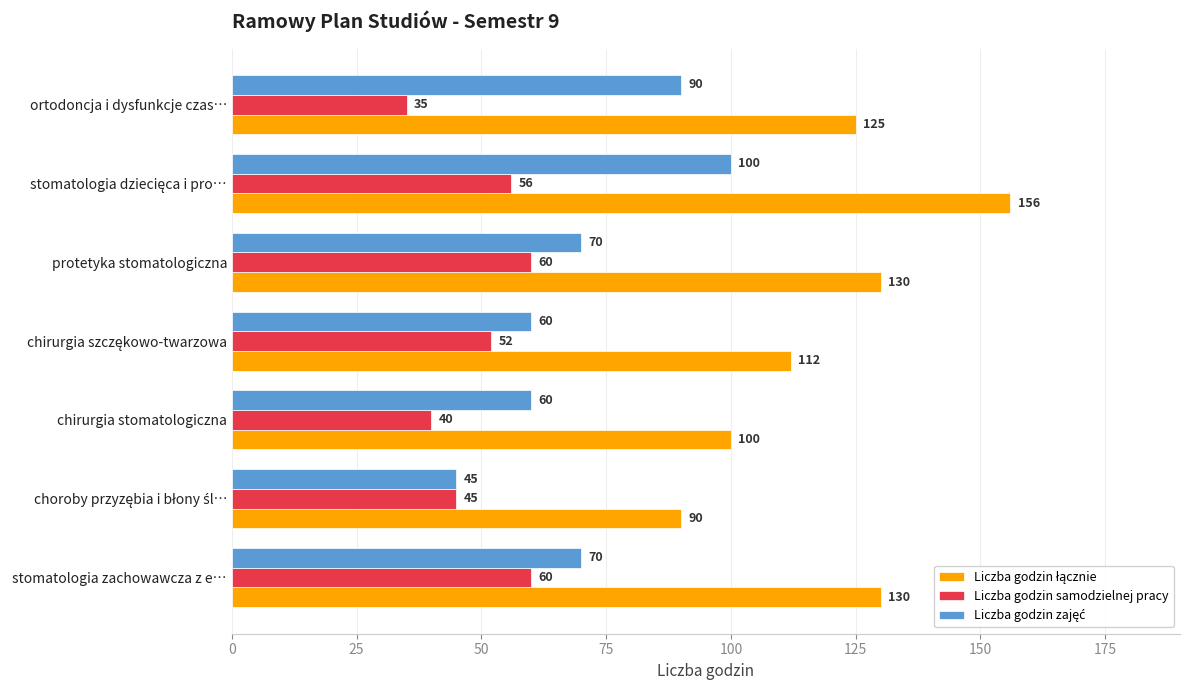

True or false: Liczba godzin samodzielnej pracy has a value of 79 at protetyka stomatologiczna.

False